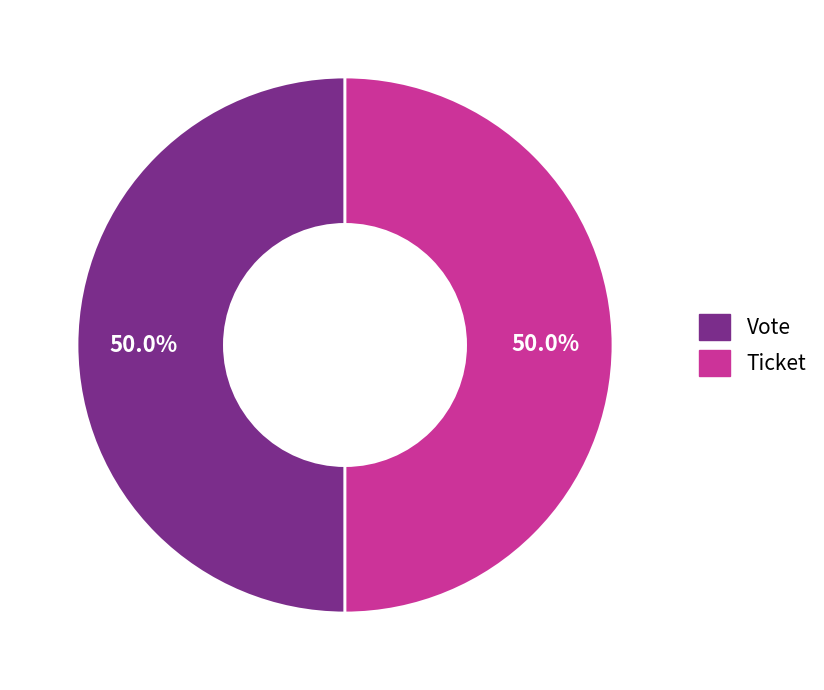

To the nearest percent, what is the average slice percentage?

50%